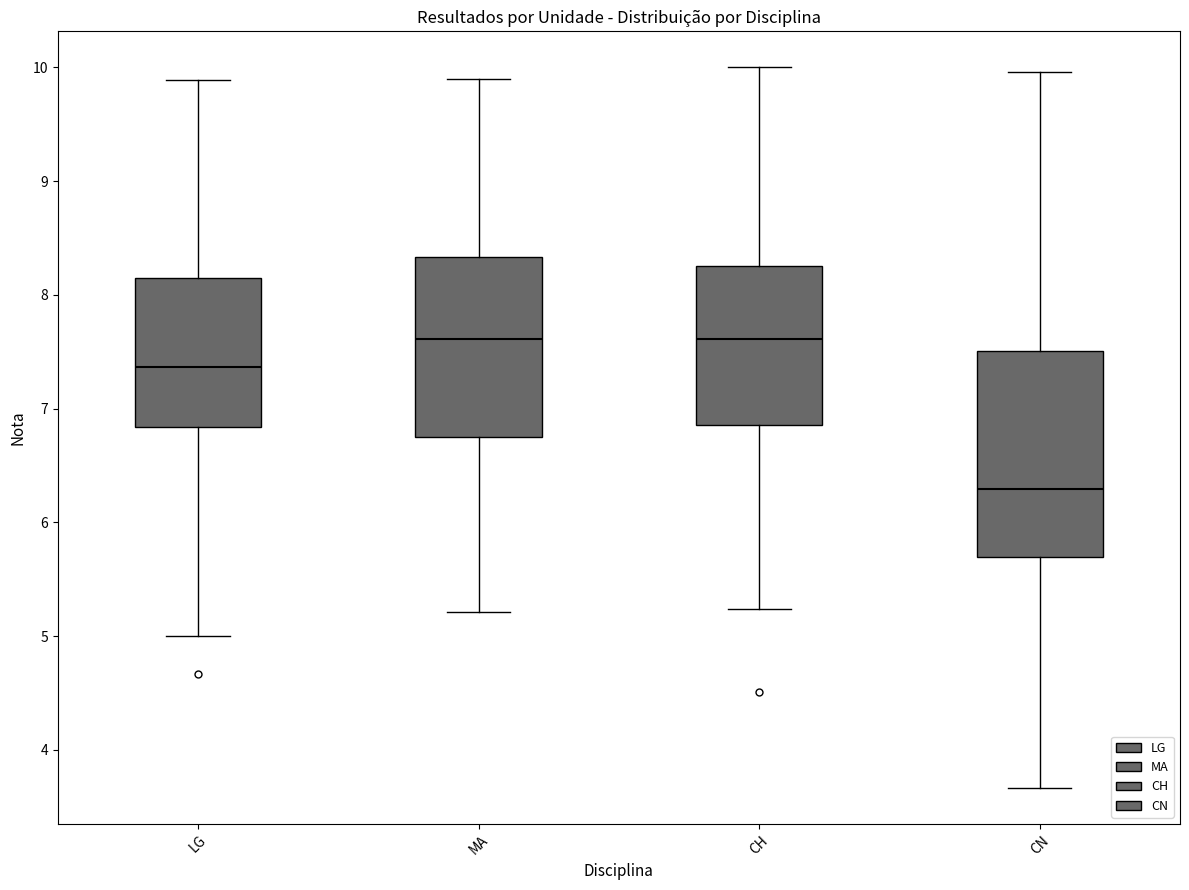

Where does the median line of the box for CH sit on the y-axis? The values are not printed on the chart, so give them approximately, as read against the axis.

7.6